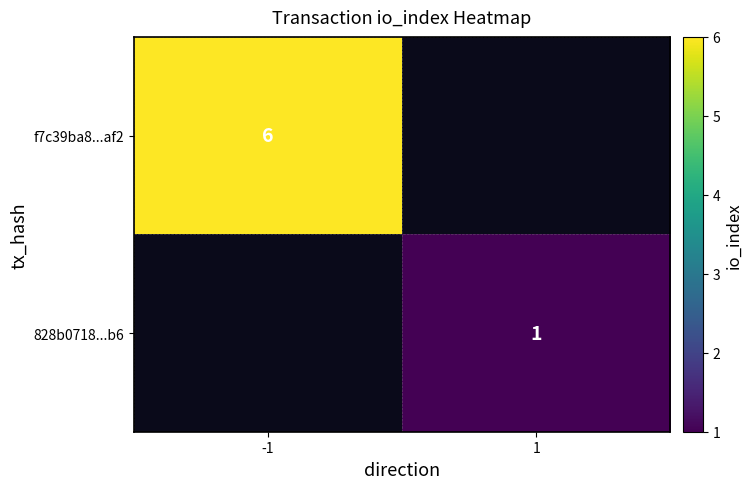

True or false: 828b0718...b6 has a value of 1 at 1.

True